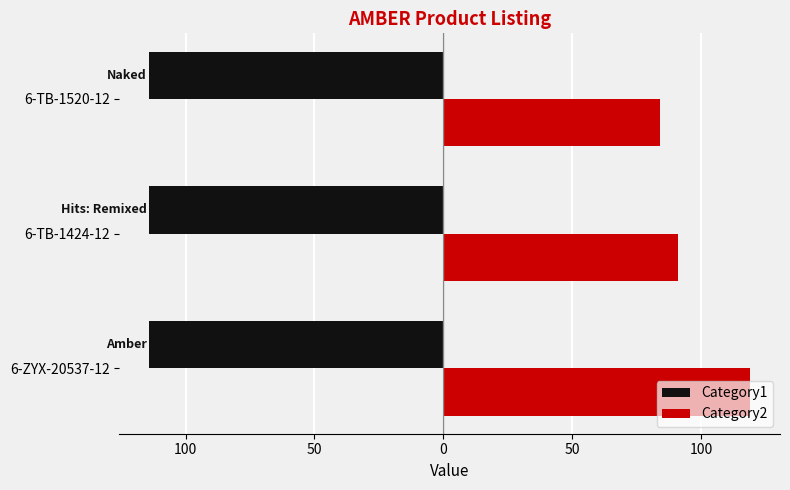

What are all the series names shown in the legend?

Category1, Category2